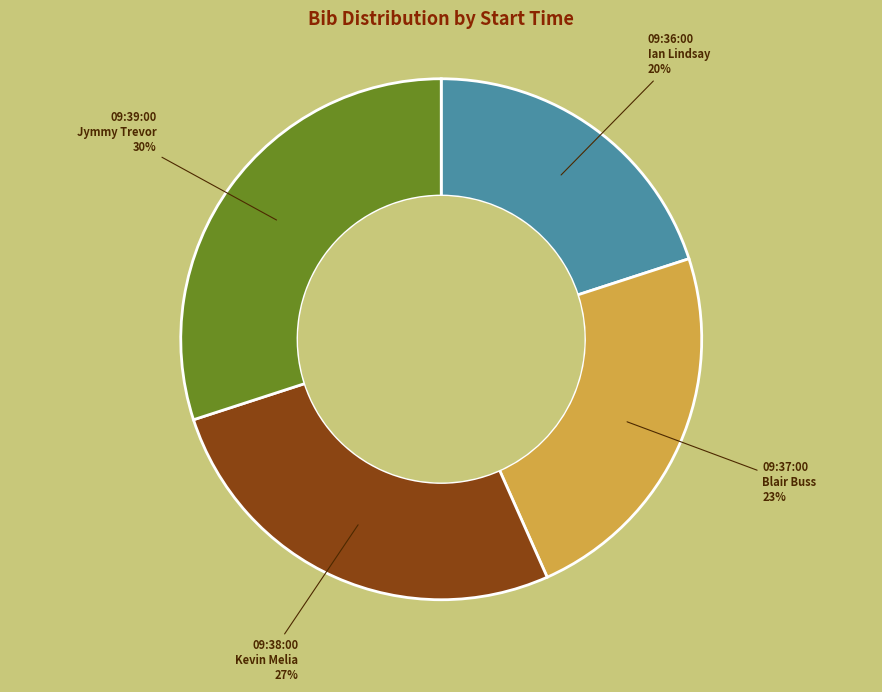

Do 09:36:00 Ian Lindsay and 09:38:00 Kevin Melia together represent more than half of the pie?

No